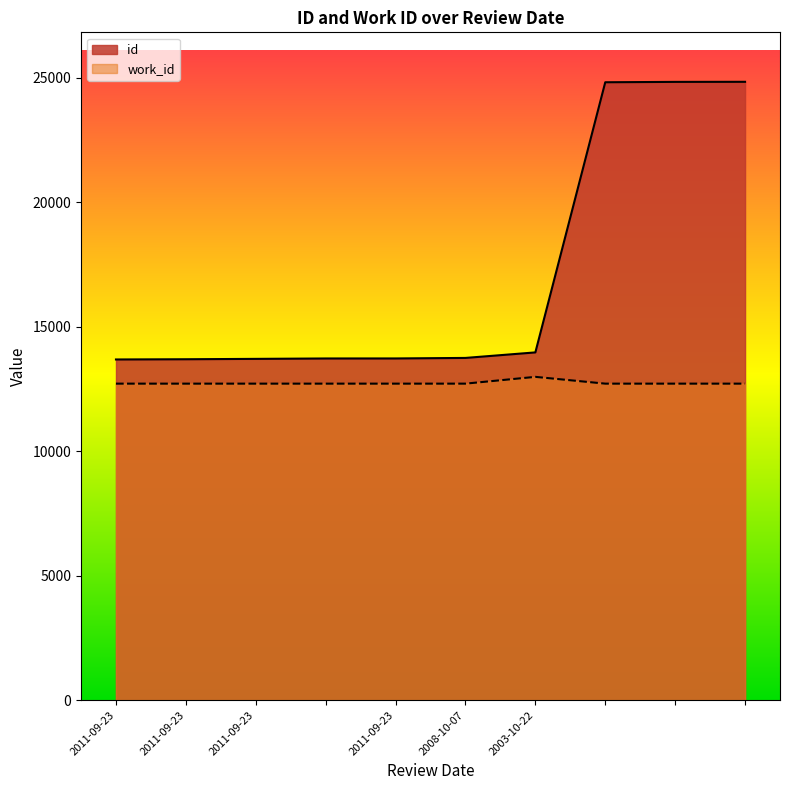

What is the approximate value of work_id at 2011-09-23?

12720.0